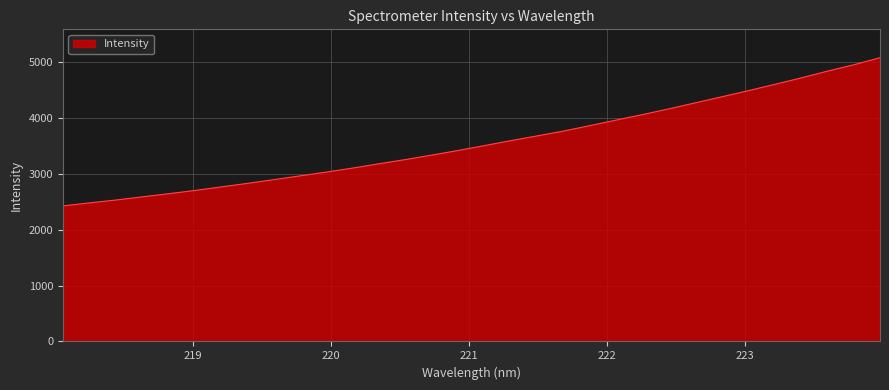

What is the greatest value displayed?

5071.2